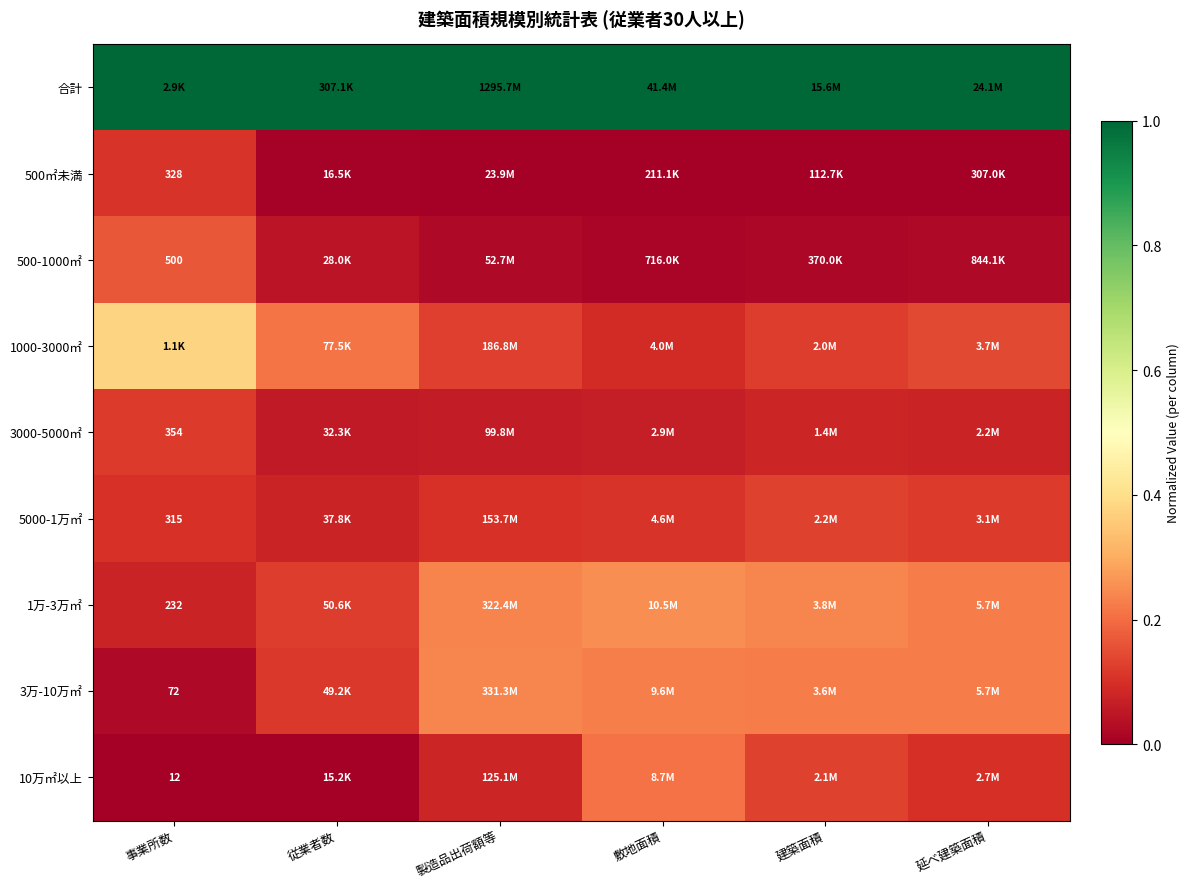

What is the highest value of the 5000-1万㎡ series?

0.1